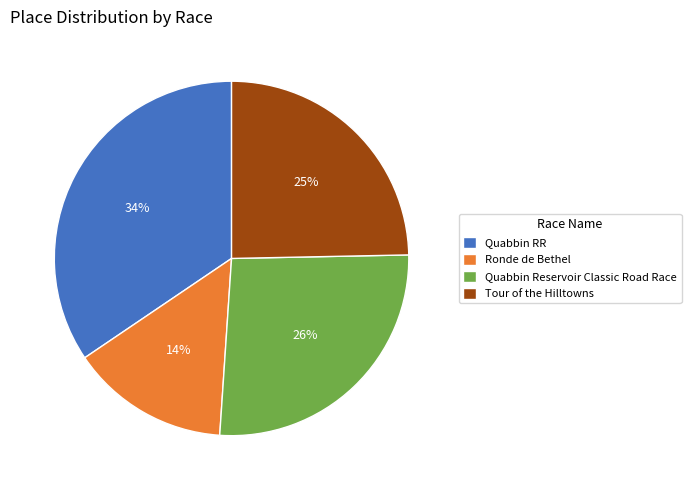

To the nearest percent, what is the combined percentage of Quabbin Reservoir Classic Road Race and Quabbin RR?

61%